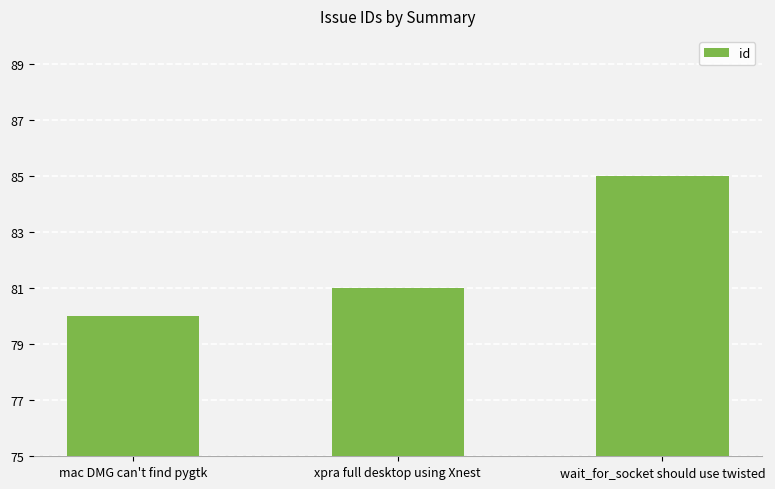

What position from the right is xpra full desktop using Xnest?

2